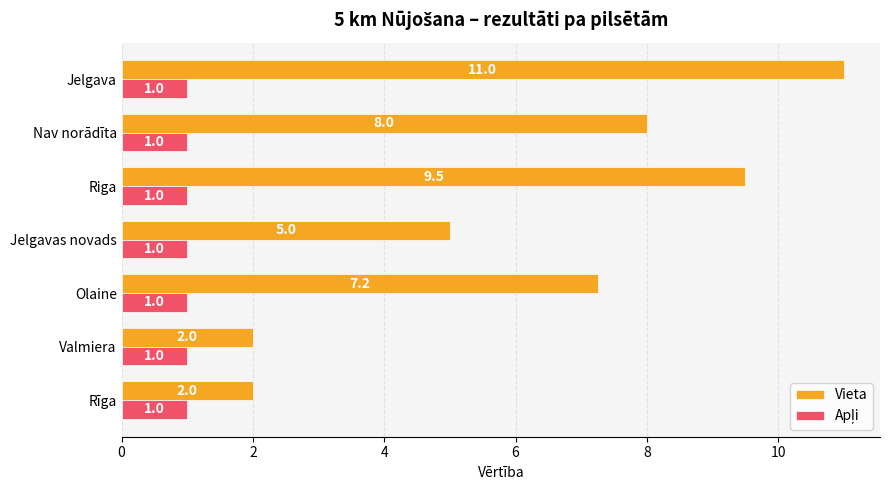

What is the average value of the Vieta series?

6.4